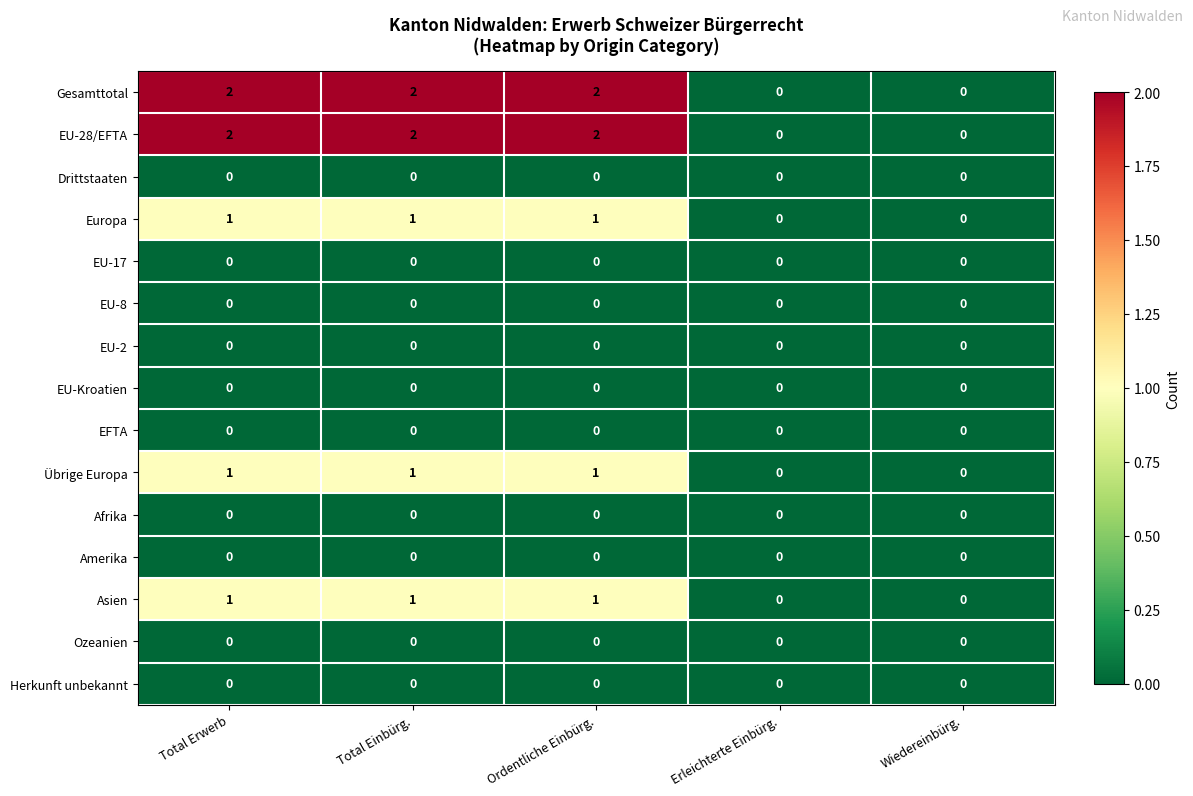

Is it true that EFTA equals 0 at Total Einbürg.?

True